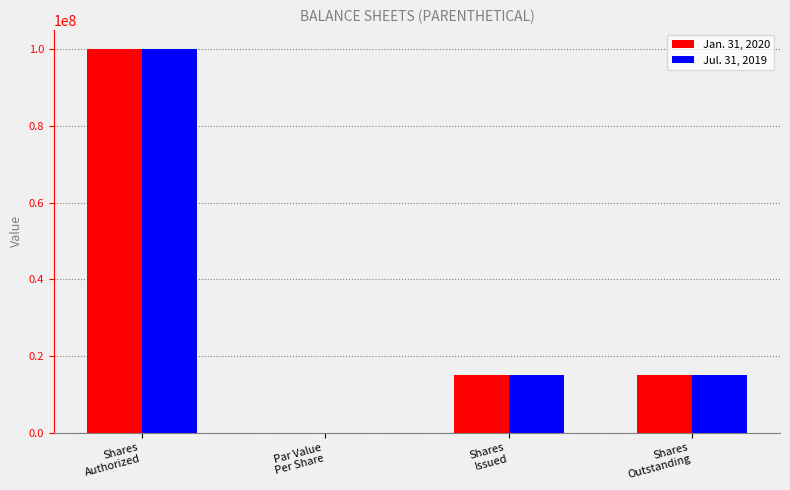

How many groups of bars are there?

4